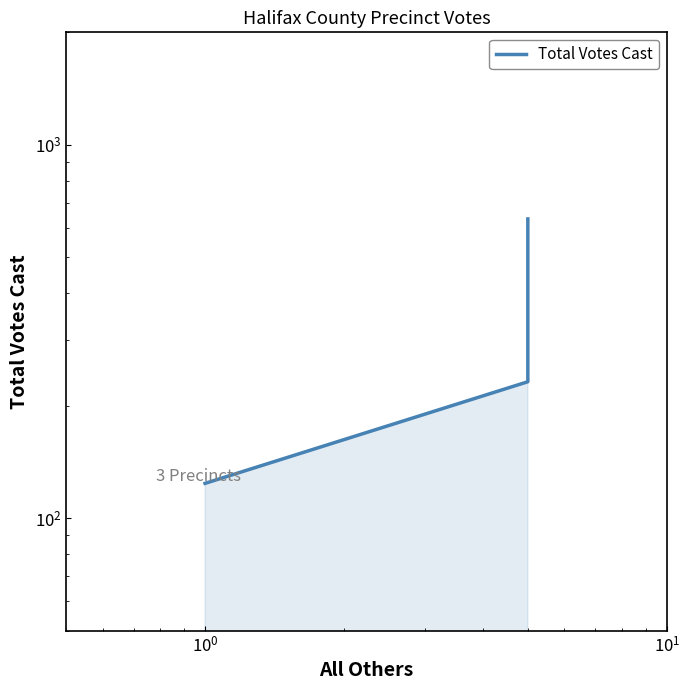

What is the difference between the maximum and minimum values?

509